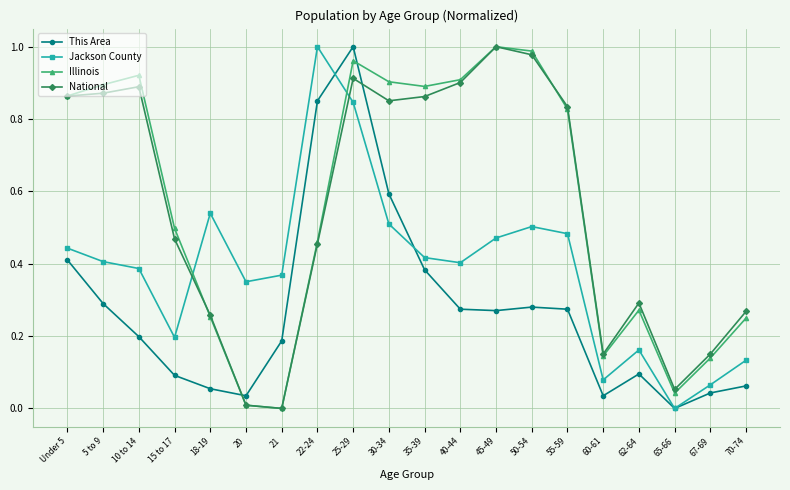

Which category has the highest value in the Jackson County series?

22-24